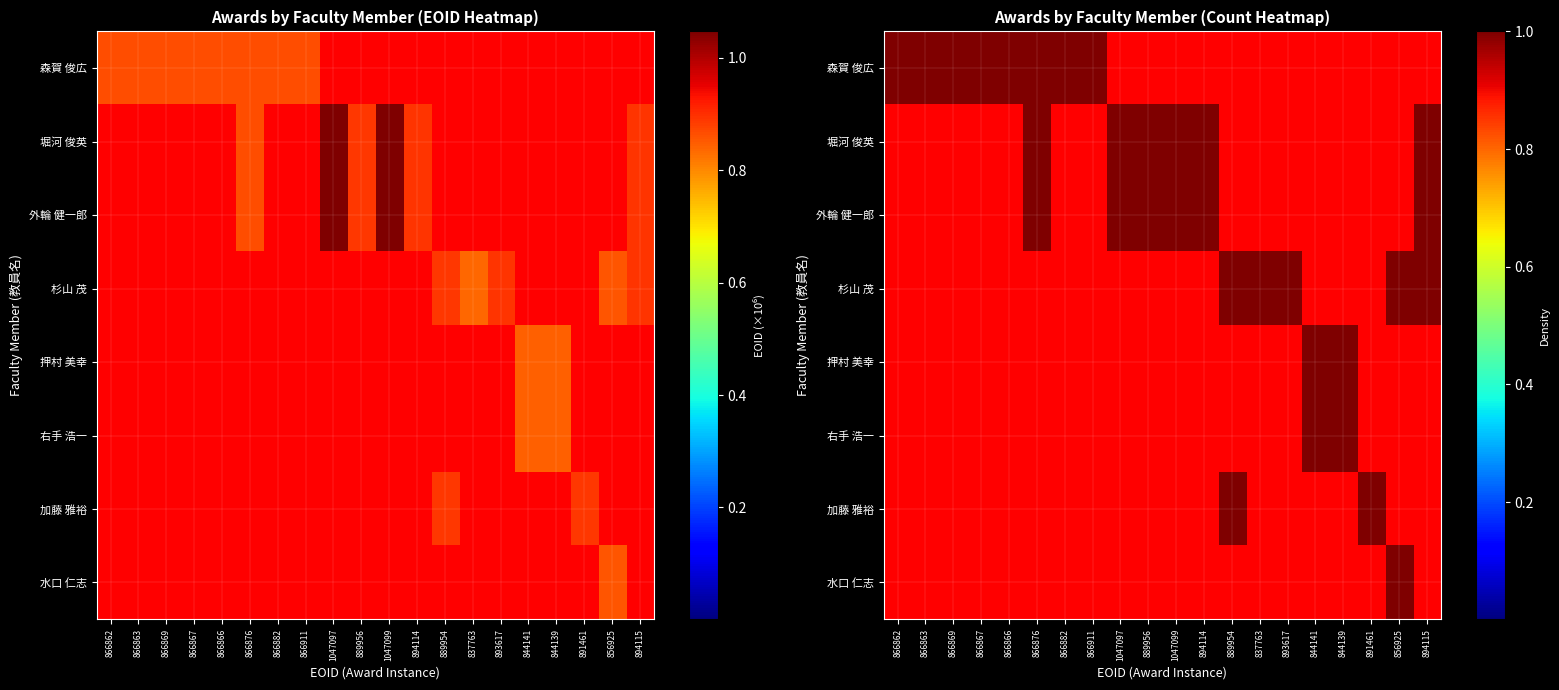

Is it true that 森賀 俊広 equals 1 at 866866?

True